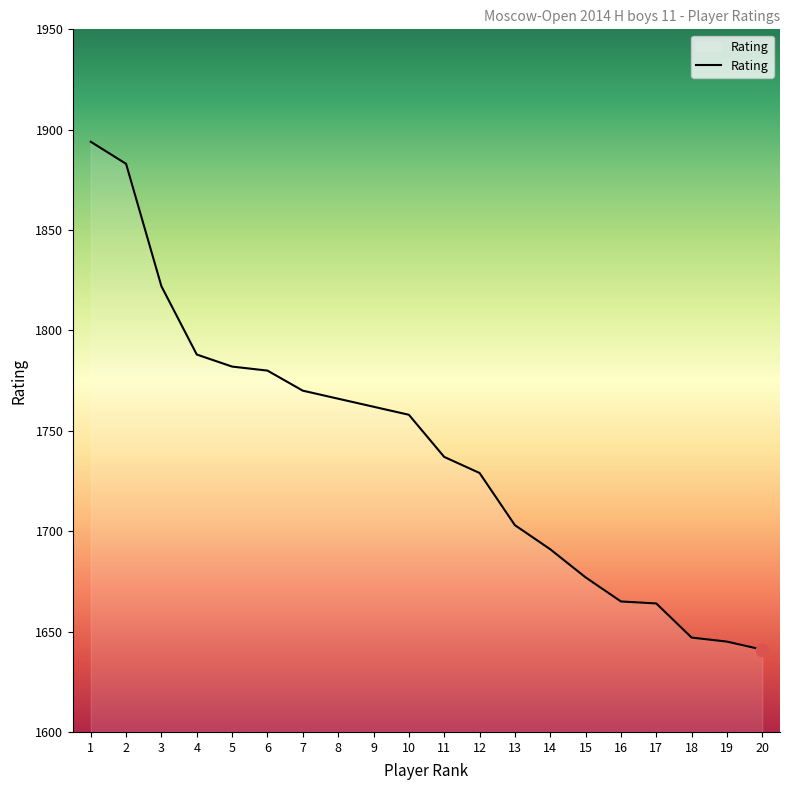

Approximately how many times larger is the value at 13 compared to 7?

1.0